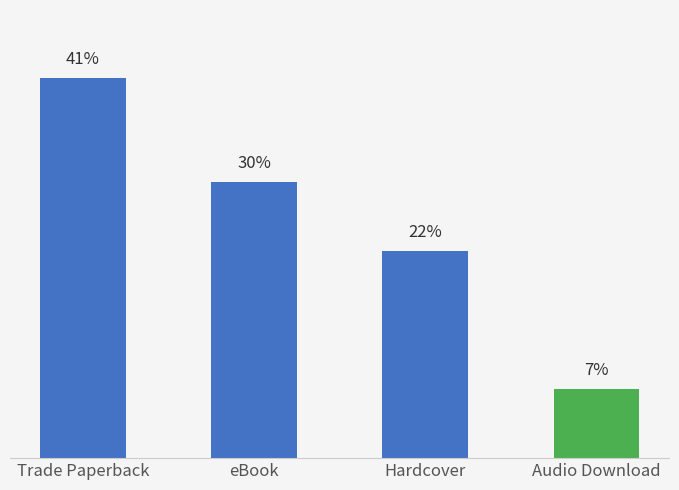

Are the bars horizontal?

No